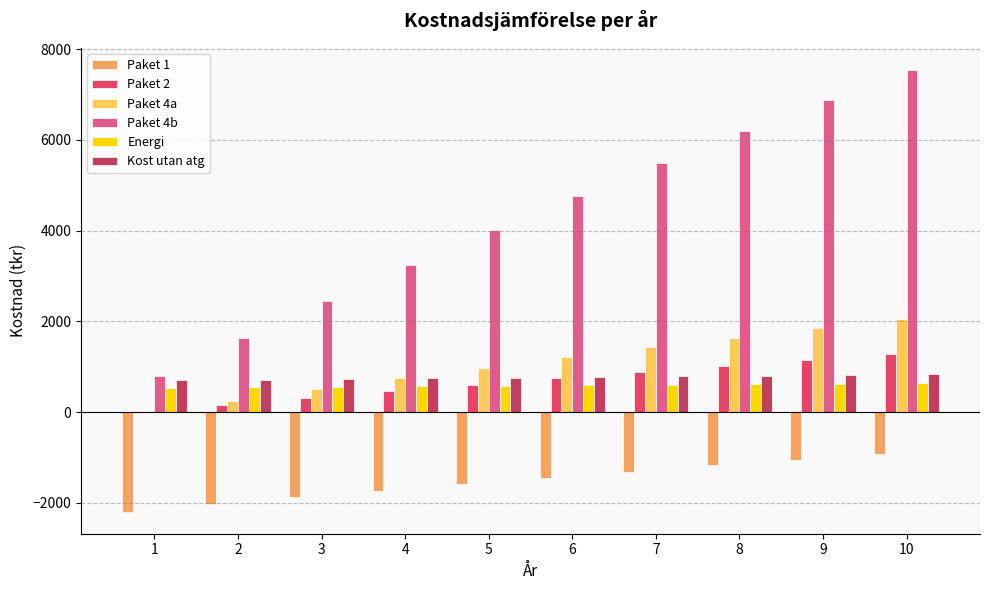

Where does the Paket 4a series first go above 1205?

6